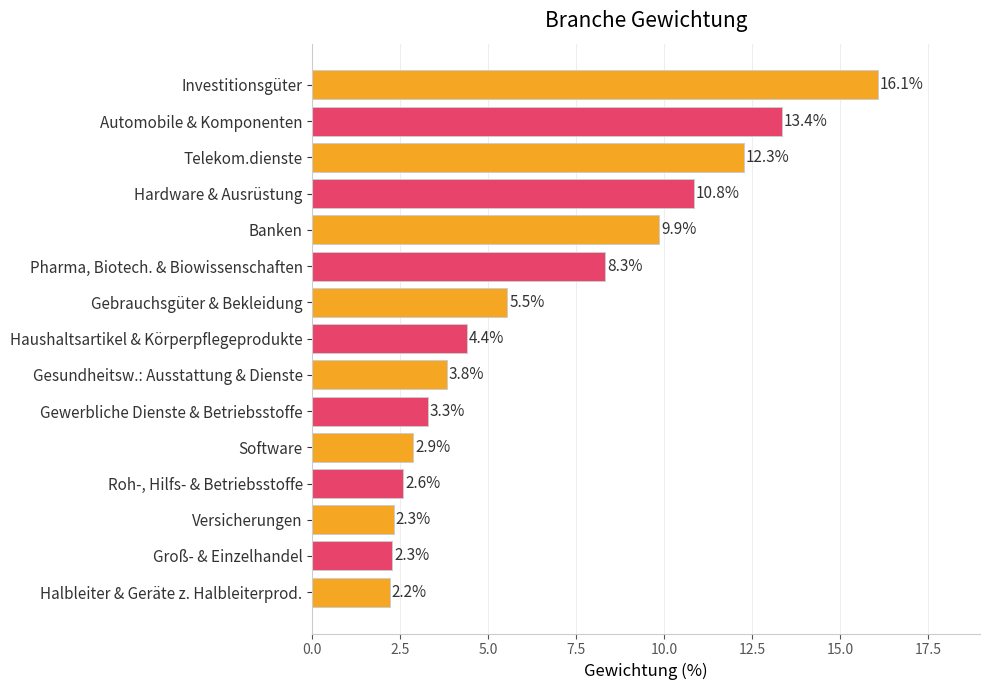

Reading bottom to top, what are all the values shown in this chart?

2.2	2.3	2.3	2.6	2.9	3.3	3.8	4.4	5.5	8.3	9.9	10.8	12.3	13.4	16.1